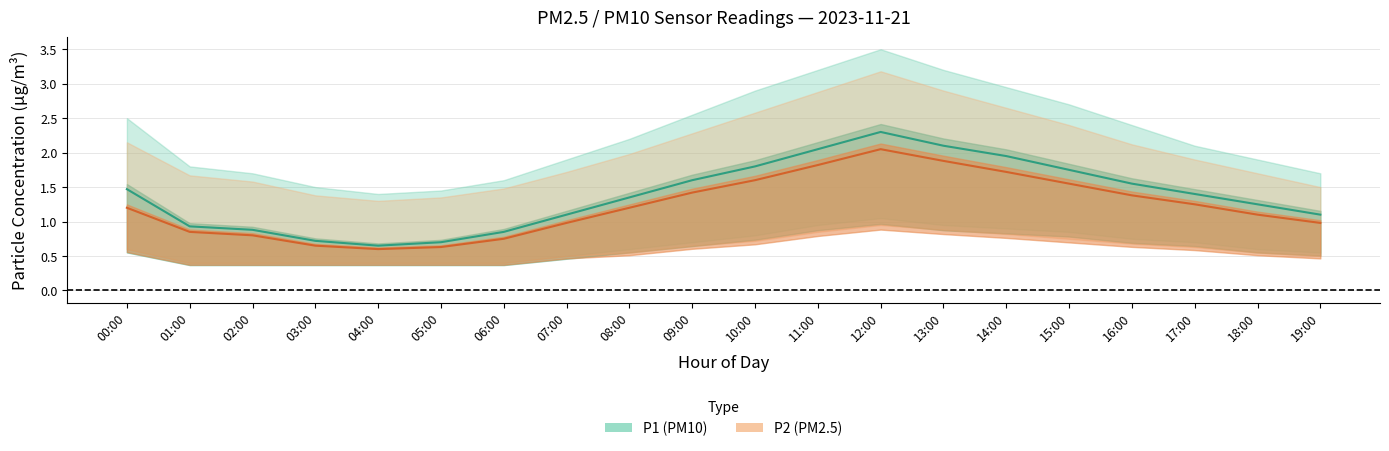

Count the number of categories in the chart.

20